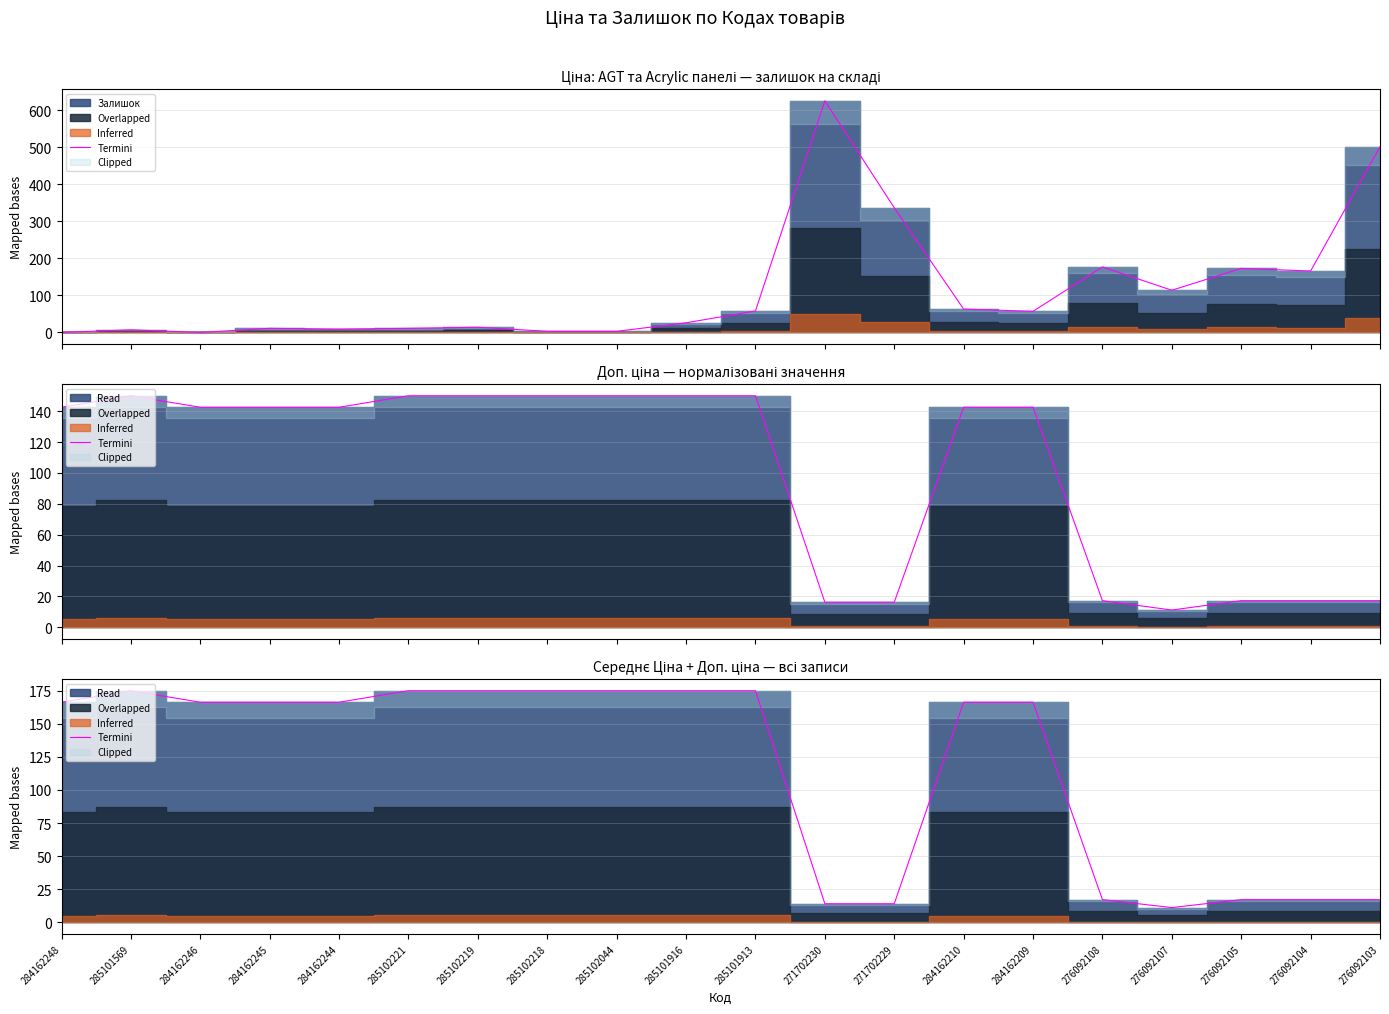

How many categories are shown in the chart?

20